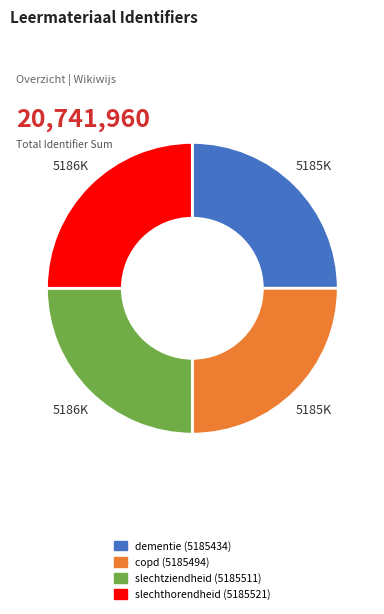

True or false: dementie accounts for 25% of the total.

True